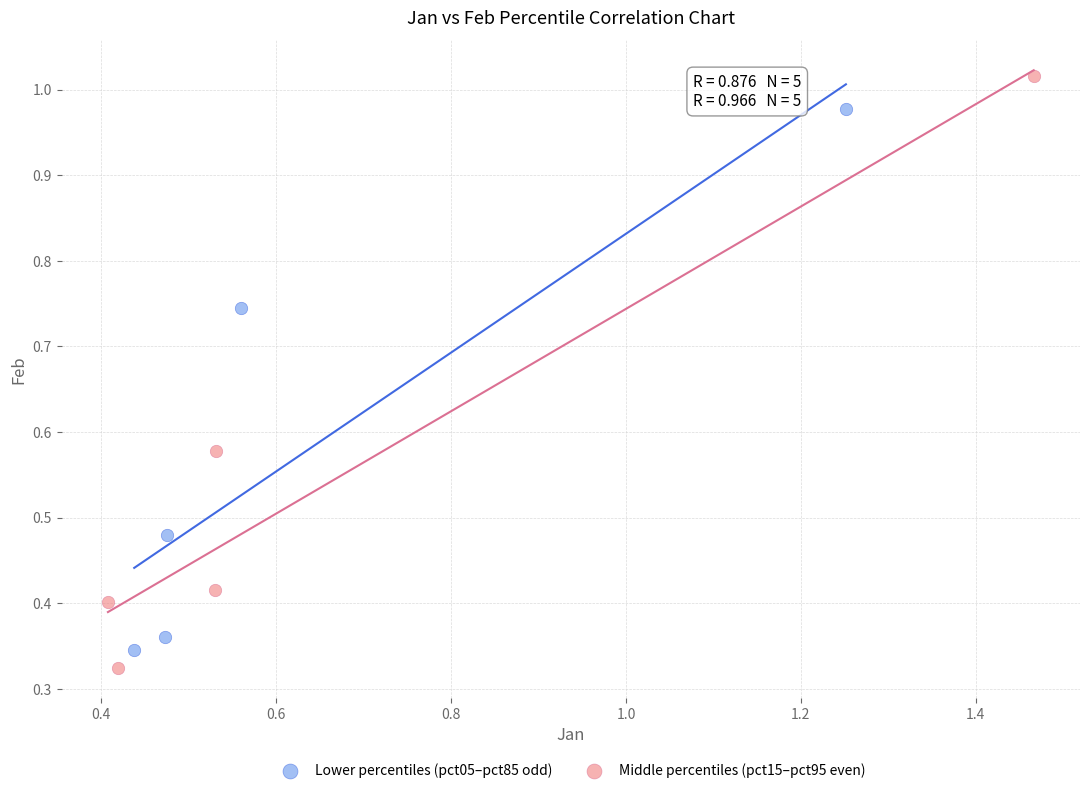

Which series reaches the maximum Y coordinate?

Middle percentiles (pct15–pct95 even)